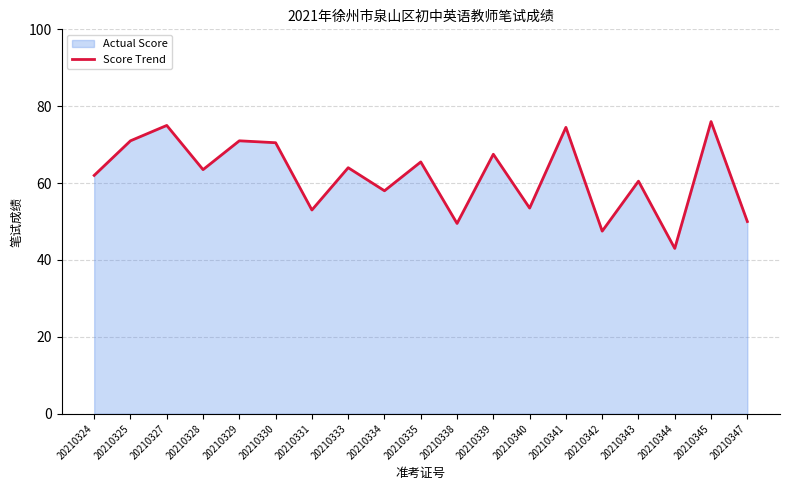

List the labels in order of value, smallest first.

20210344, 20210342, 20210338, 20210347, 20210331, 20210340, 20210334, 20210343, 20210324, 20210328, 20210333, 20210335, 20210339, 20210330, 20210325, 20210329, 20210341, 20210327, 20210345